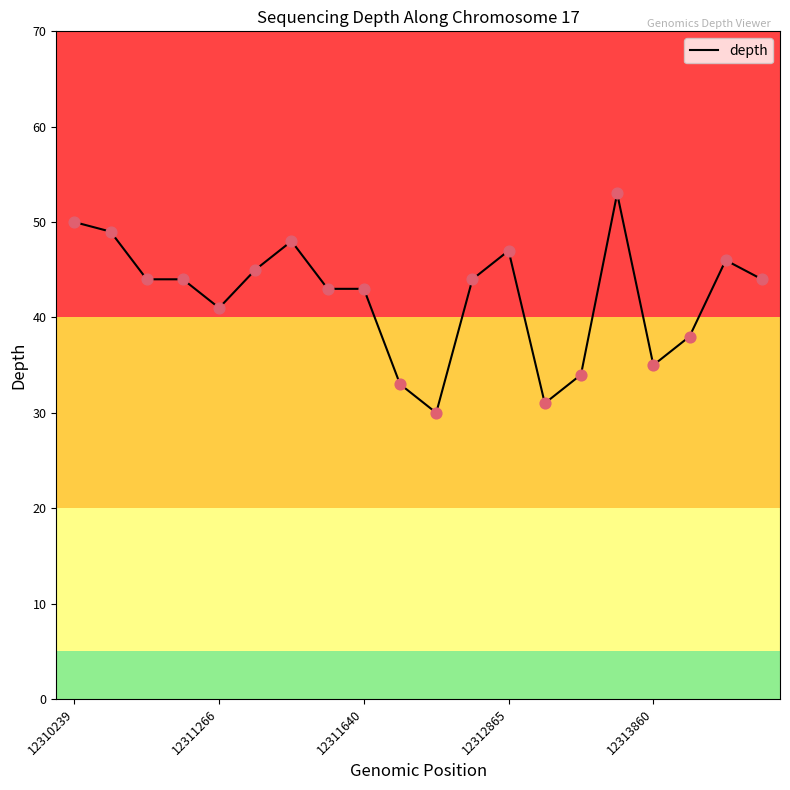

What is the difference between the maximum and minimum values?

23